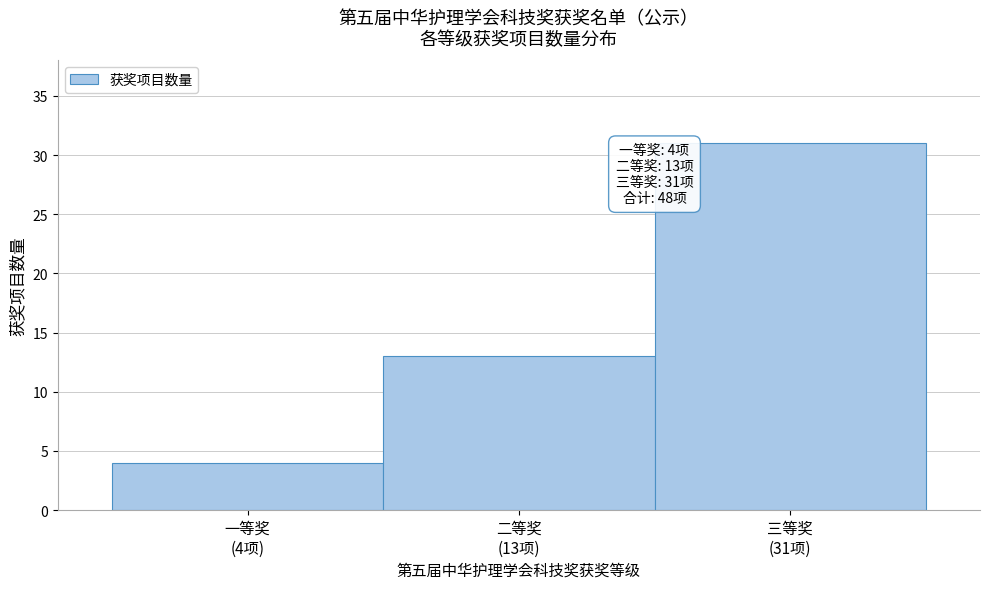

Reading left to right, transcribe all the data shown in this chart.

4	13	31